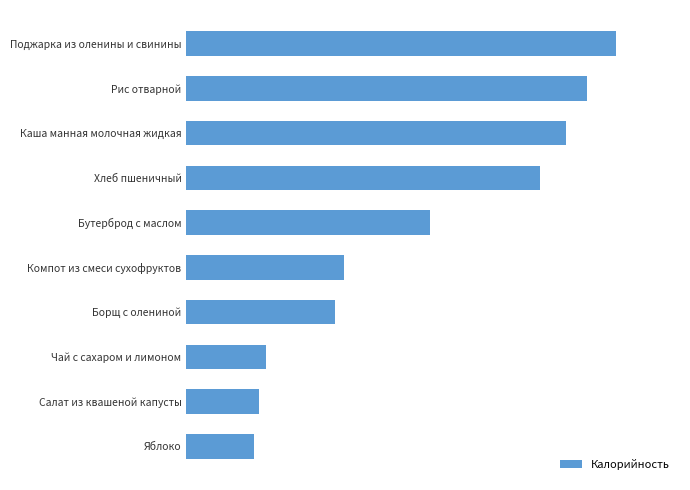

List the labels in order of value, smallest first.

Яблоко, Салат из квашеной капусты, Чай с сахаром и лимоном, Борщ с олениной, Компот из смеси сухофруктов, Бутерброд с маслом, Хлеб пшеничный, Каша манная молочная жидкая, Рис отварной, Поджарка из оленины и свинины